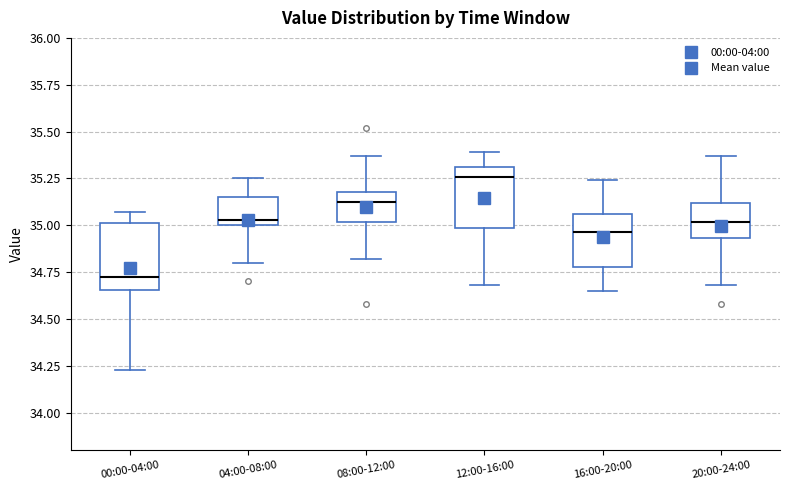

Reading left to right, transcribe this box plot: for each box, give where its median line is, the range the box spans, and where its two whiskers end, as read against the y-axis. The values are not printed on the chart, so give them approximately, as read against the axis.

00:00-04:00: median 34.75, box 34.65 to 35.00, whiskers 34.25 to 35.05
04:00-08:00: median 35.05, box 35.00 to 35.15, whiskers 34.80 to 35.25
08:00-12:00: median 35.15, box 35.00 to 35.20, whiskers 34.80 to 35.35
12:00-16:00: median 35.25, box 35.00 to 35.30, whiskers 34.70 to 35.40
16:00-20:00: median 34.95, box 34.80 to 35.05, whiskers 34.65 to 35.25
20:00-24:00: median 35.00, box 34.95 to 35.10, whiskers 34.70 to 35.35